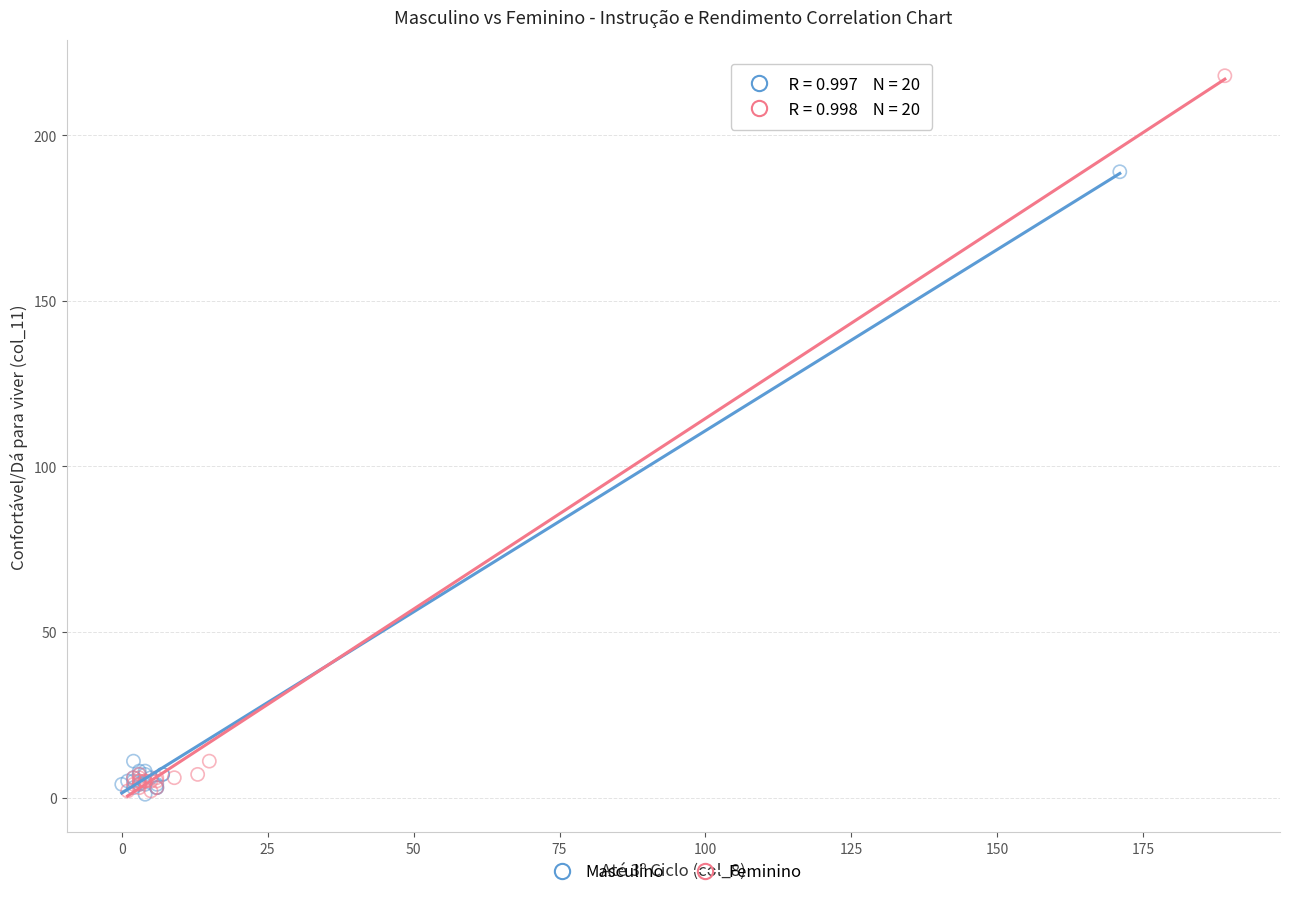

Which series contains the highest Y value?

Feminino